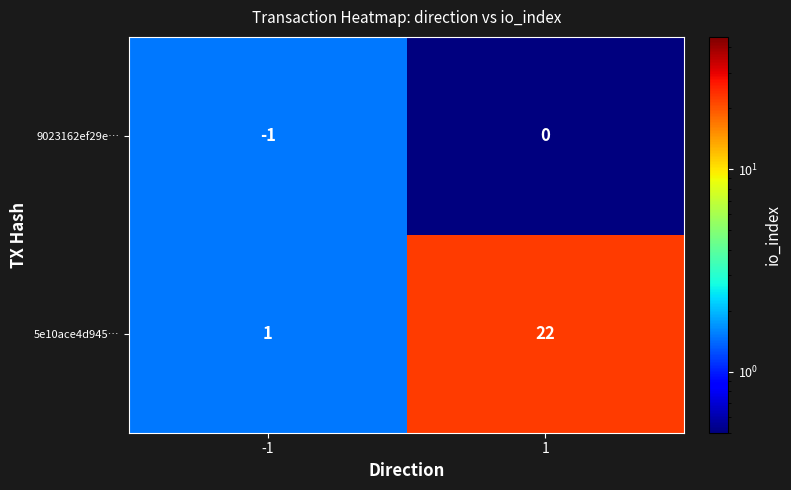

Count the number of data series in this chart.

2